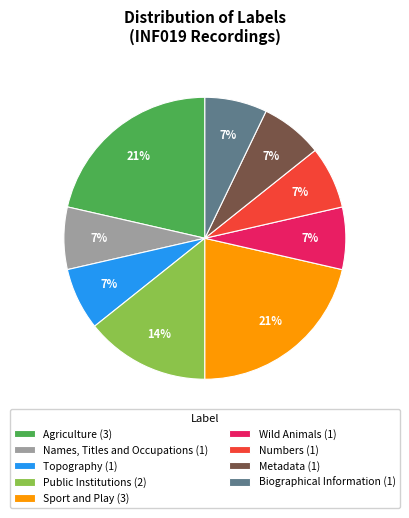

Count the number of slices in the pie.

9